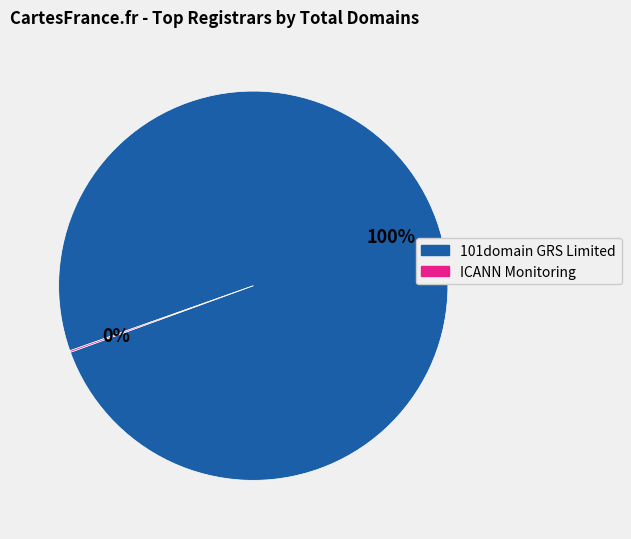

To the nearest percent, what is the average slice percentage?

50%